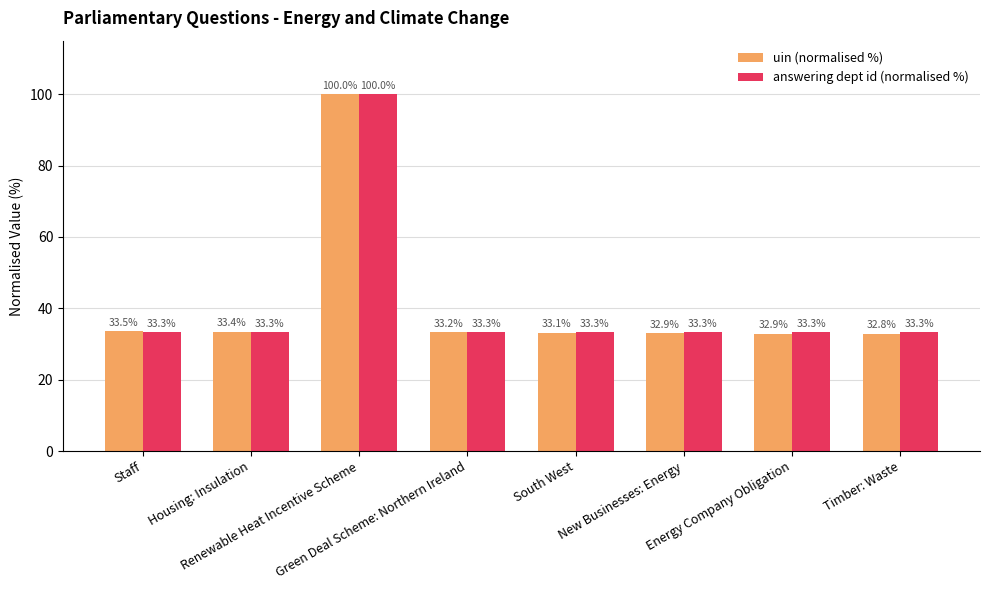

Which series changed the most between South West and Timber: Waste?

uin (normalised %)